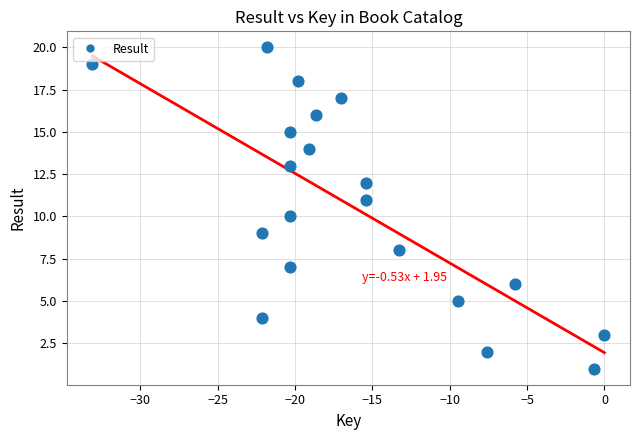

What is the range of Y values (max minus min)?

19